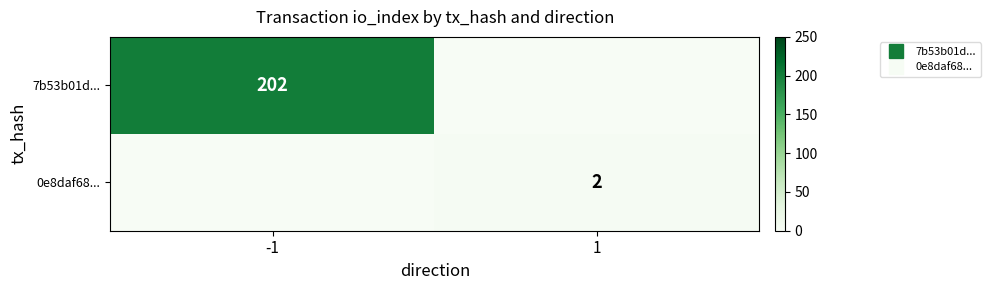

At how many categories does at least one series exceed 81?

1